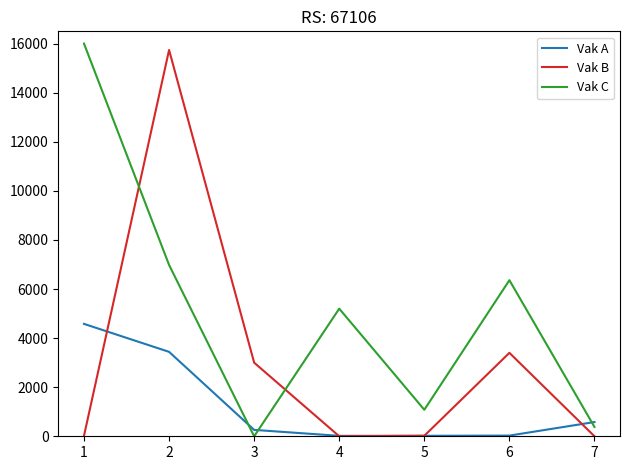

The value of Vak C at 2 is 2092. True or false?

False